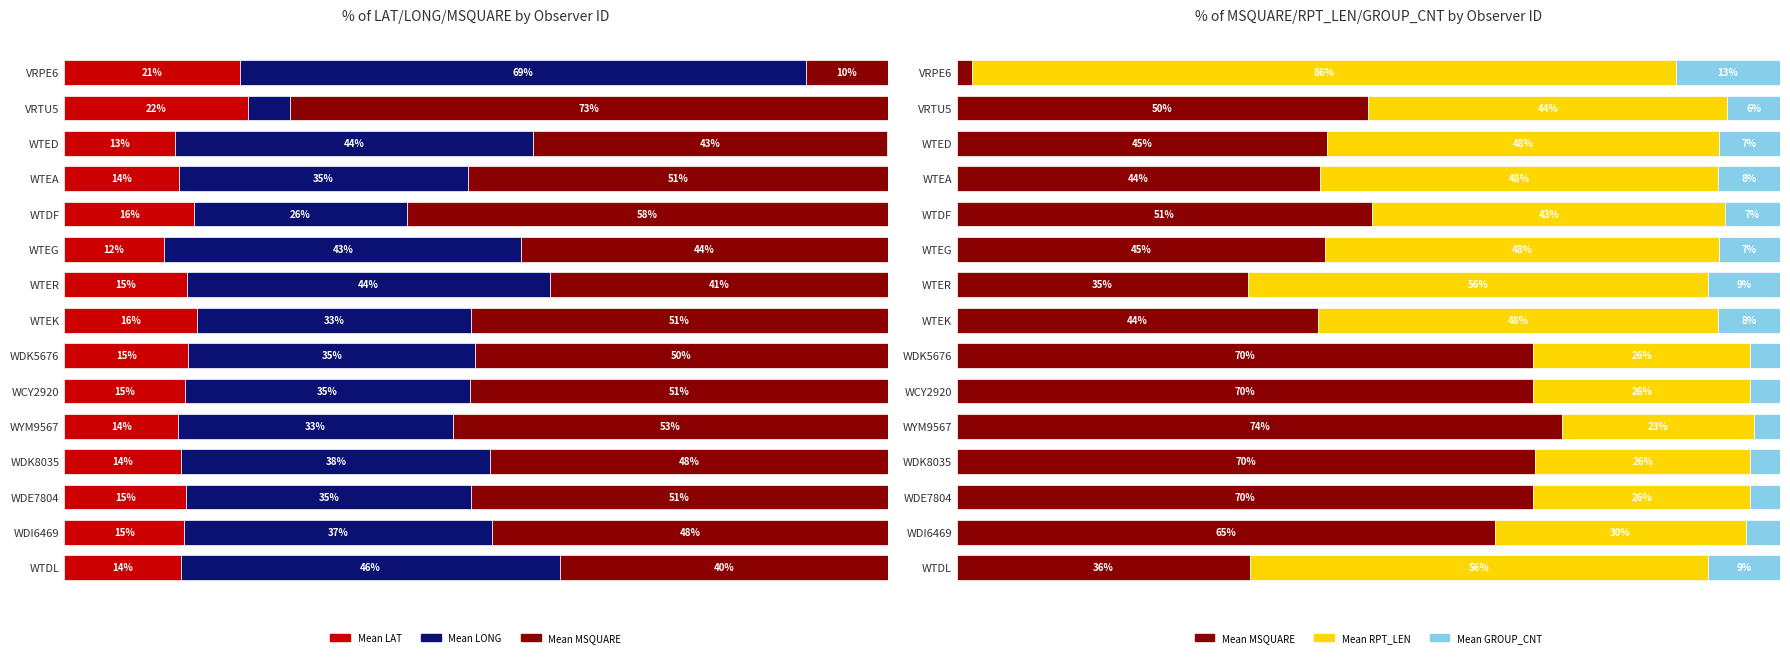

Reading left to right, transcribe all the data shown in this chart.

Mean LAT: 21.4	22.4	13.4	13.9	15.8	12.1	14.9	16.1	15.1	14.6	13.9	14.2	14.8	14.6	14.2
Mean LONG: 68.7	5.1	43.5	35.1	25.8	43.4	44.2	33.3	34.8	34.7	33.3	37.5	34.7	37.4	46.0
Mean MSQUARE: 1.8	50.0	45.0	44.2	50.5	44.8	35.4	43.9	70.0	70.0	73.6	70.3	70.0	65.4	35.7
Mean RPT_LEN: 85.6	43.6	47.6	48.3	42.8	47.8	55.9	48.5	26.4	26.4	23.2	26.2	26.4	30.4	55.7
Mean GROUP_CNT: 12.6	6.4	7.4	7.5	6.7	7.5	8.7	7.6	3.6	3.6	3.2	3.6	3.6	4.2	8.7